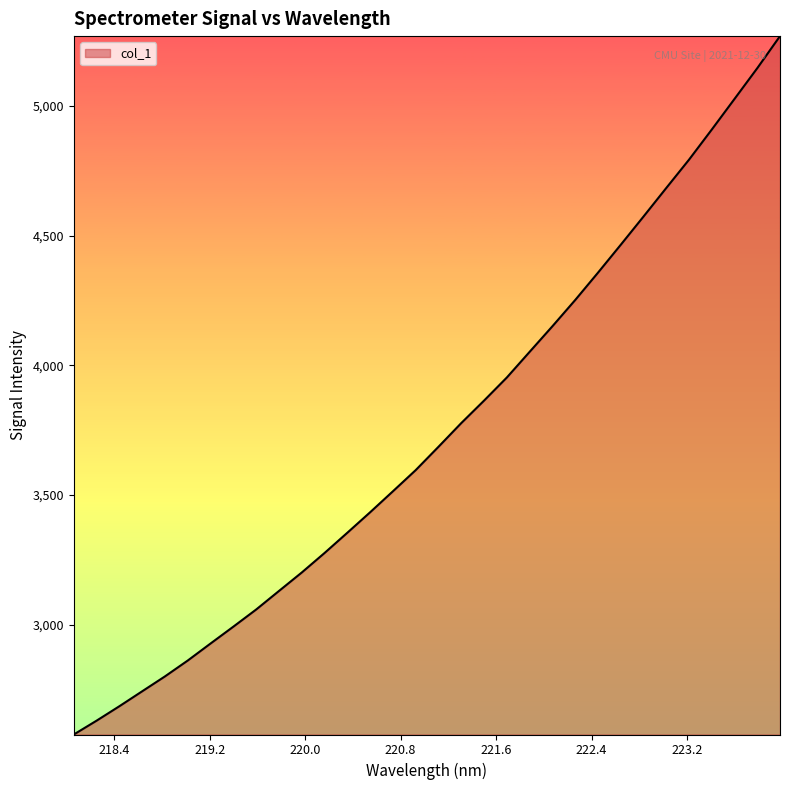

What is the smallest value displayed?

2577.3